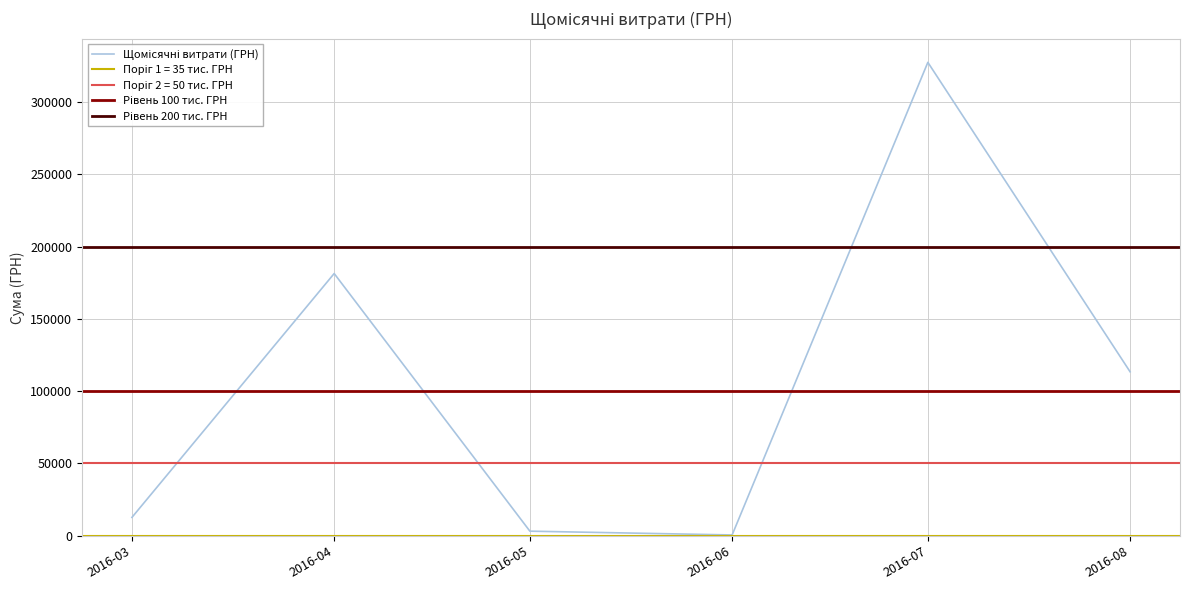

What is the smallest value displayed?

11.2